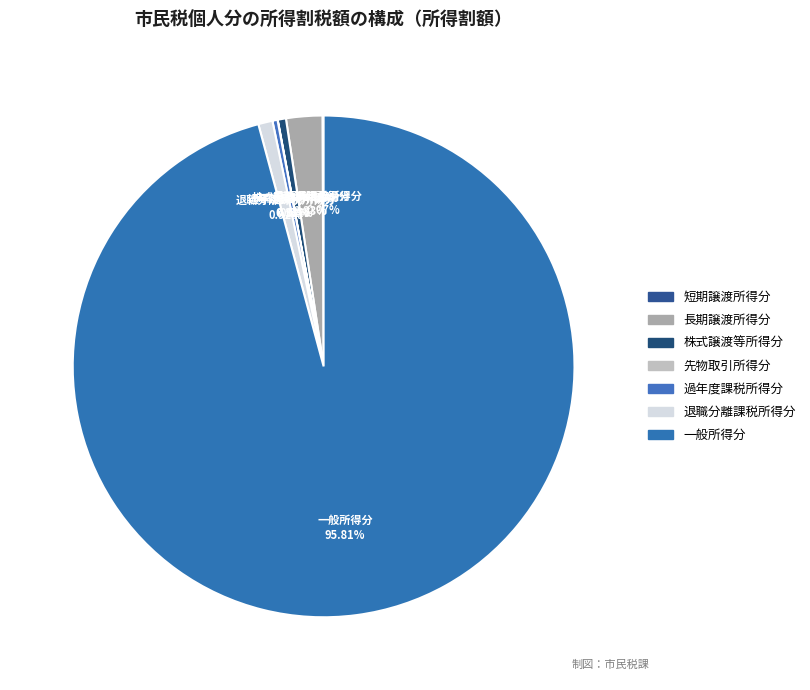

What is the smallest slice in the pie chart?

先物取引所得分